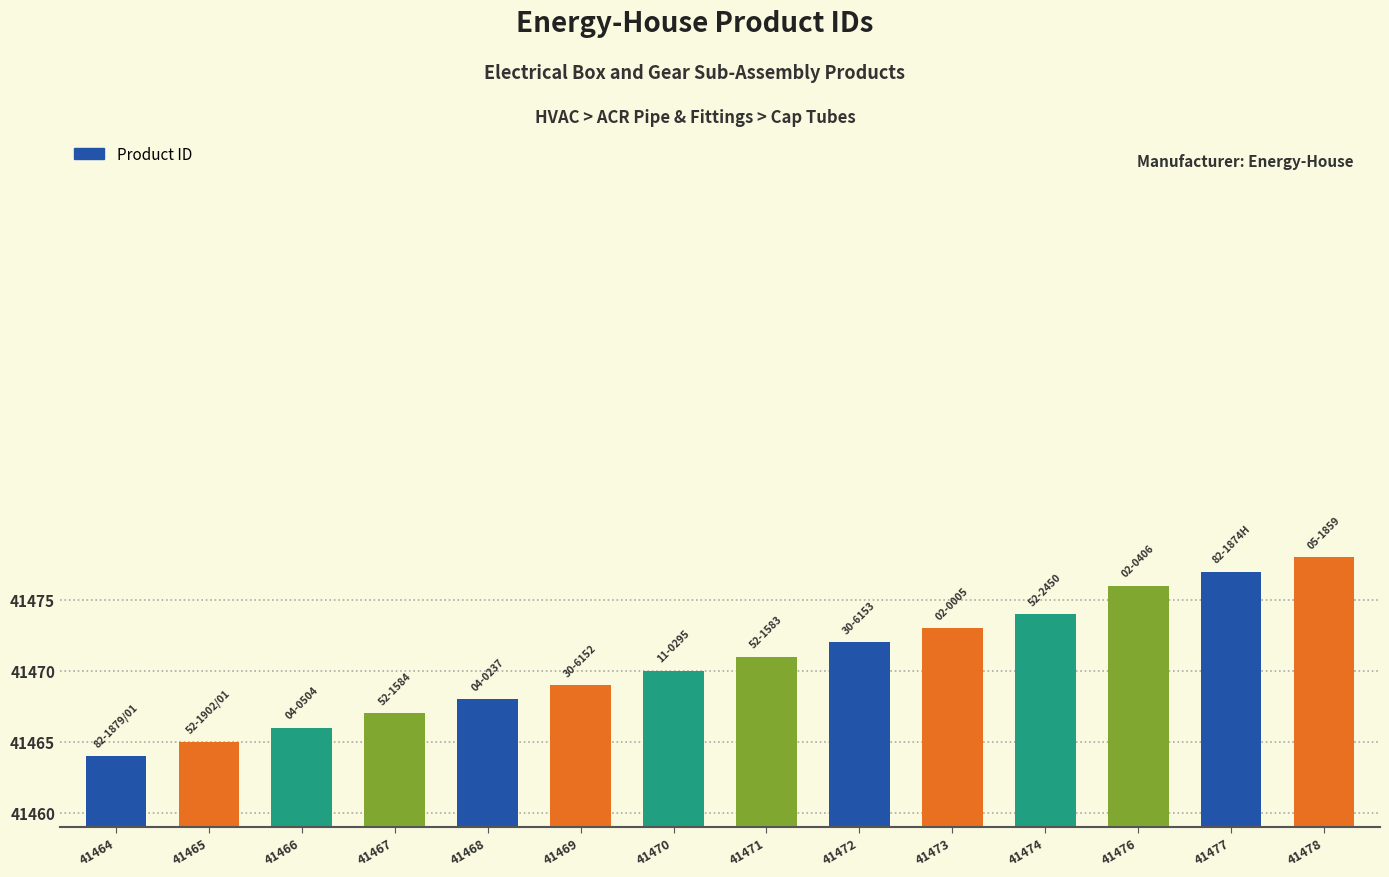

Where is the data nearest to the value 41471?

41471